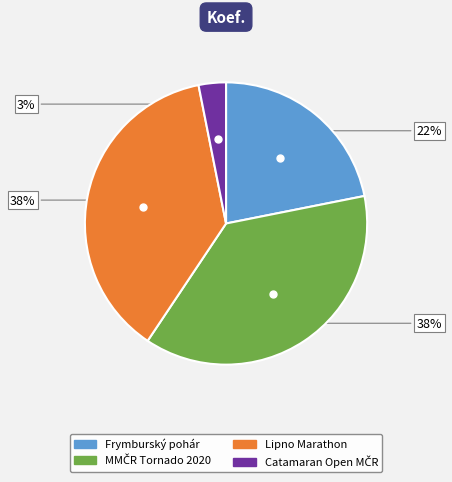

Is there a majority slice in this chart?

No